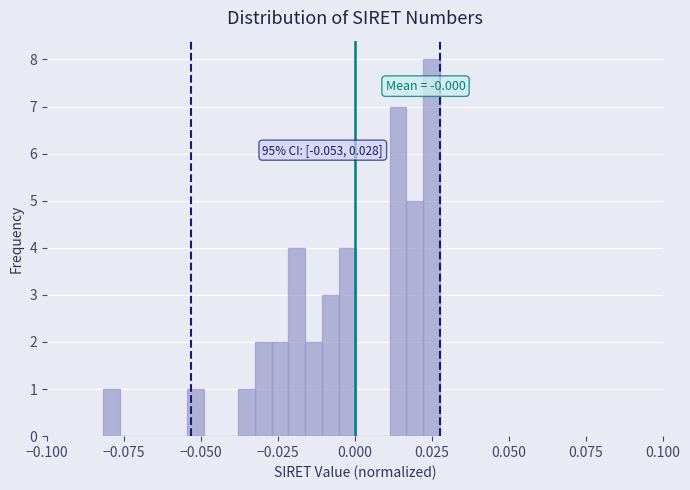

Around what value on the x-axis is the tallest bar? Give the approximate position of its centre, as read against the axis.

0.025